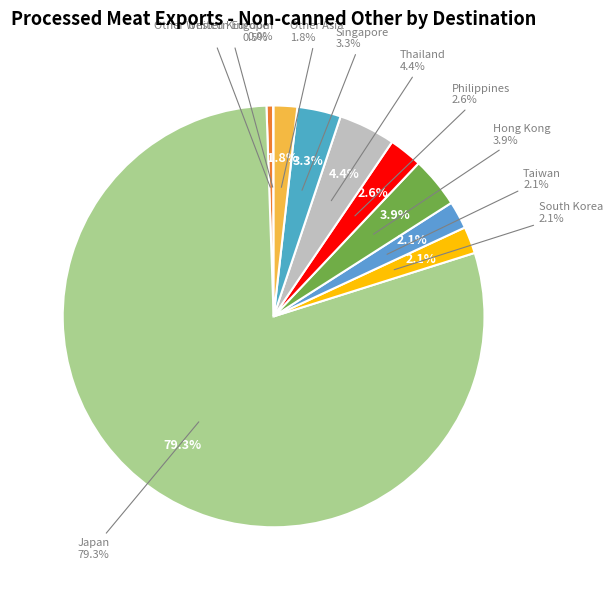

To the nearest percent, what is the difference between the South Korea and Philippines slice percentages?

1%